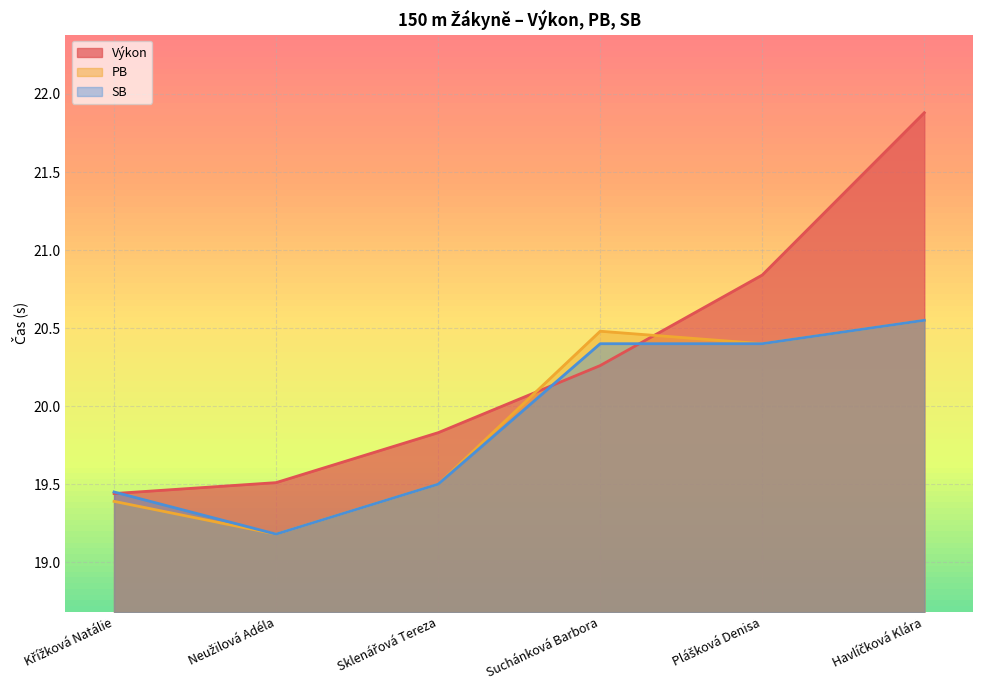

At which label does SB reach its peak?

Havlíčková Klára